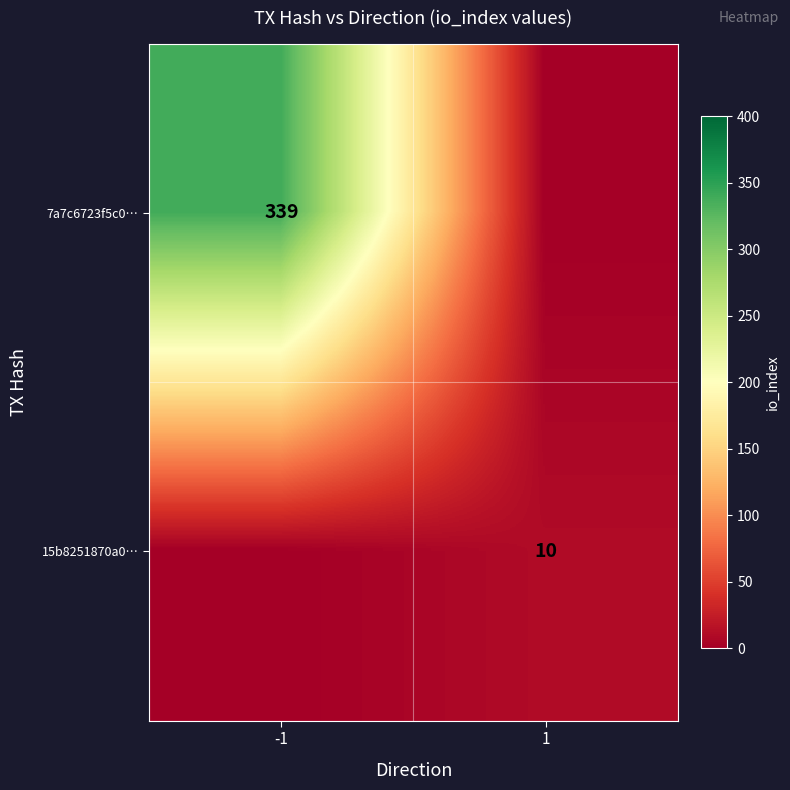

What is the maximum value shown in the chart?

339.0